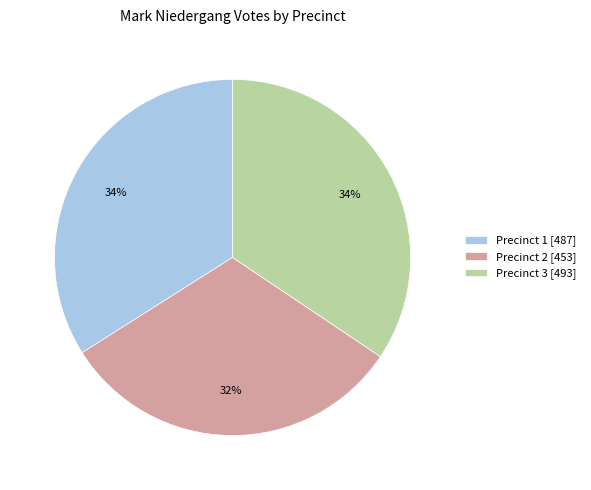

Do Precinct 2 and Precinct 1 together represent more than half of the pie?

Yes